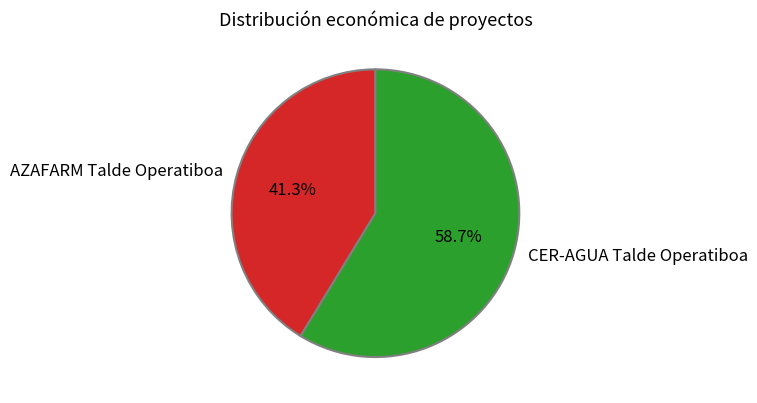

Is there any slice that represents more than half of the pie?

Yes